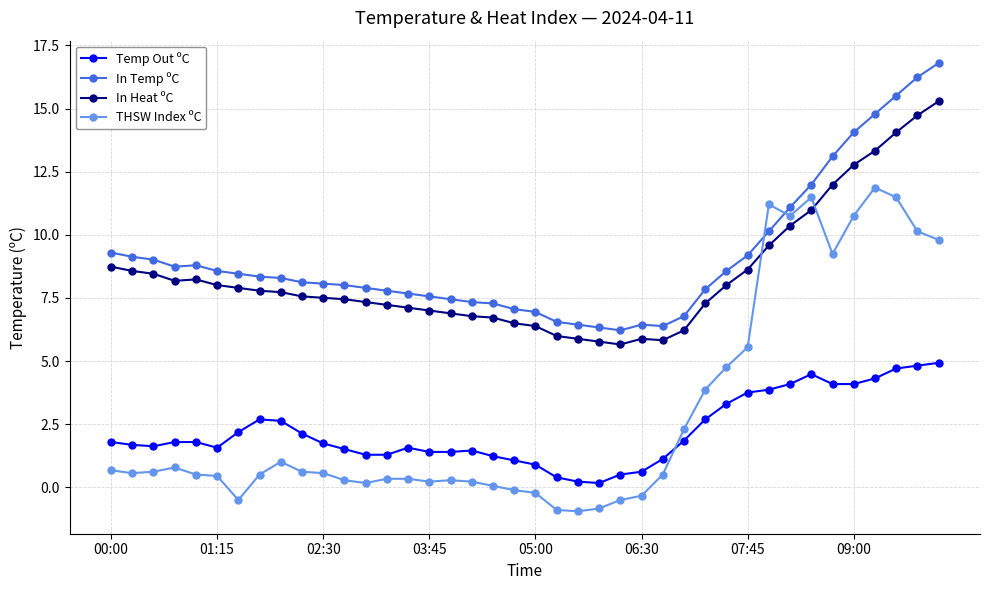

Which series has the widest spread of values?

THSW Index ºC